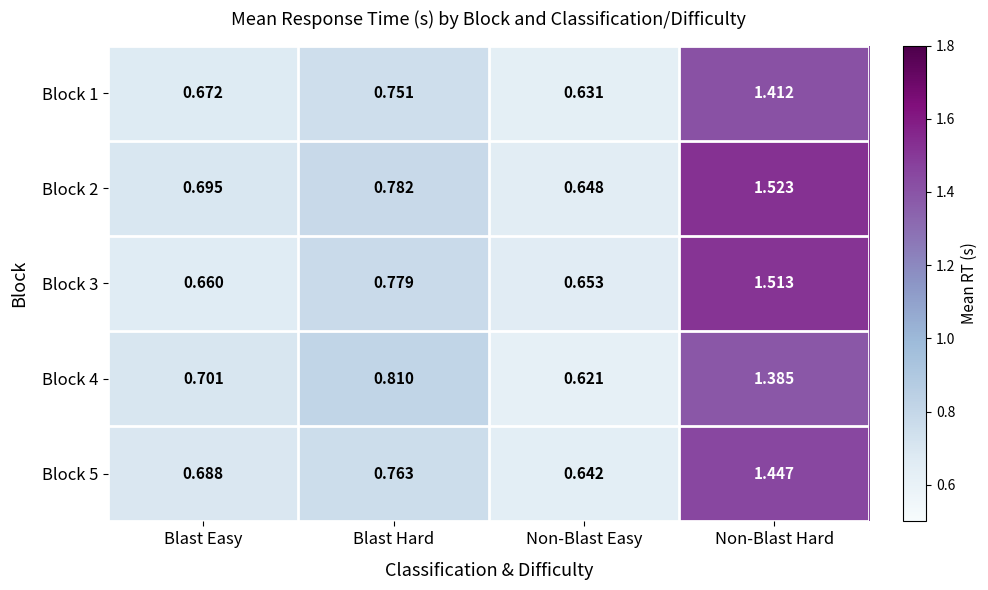

At which category does the chart reach its minimum across all series?

Non-Blast Easy